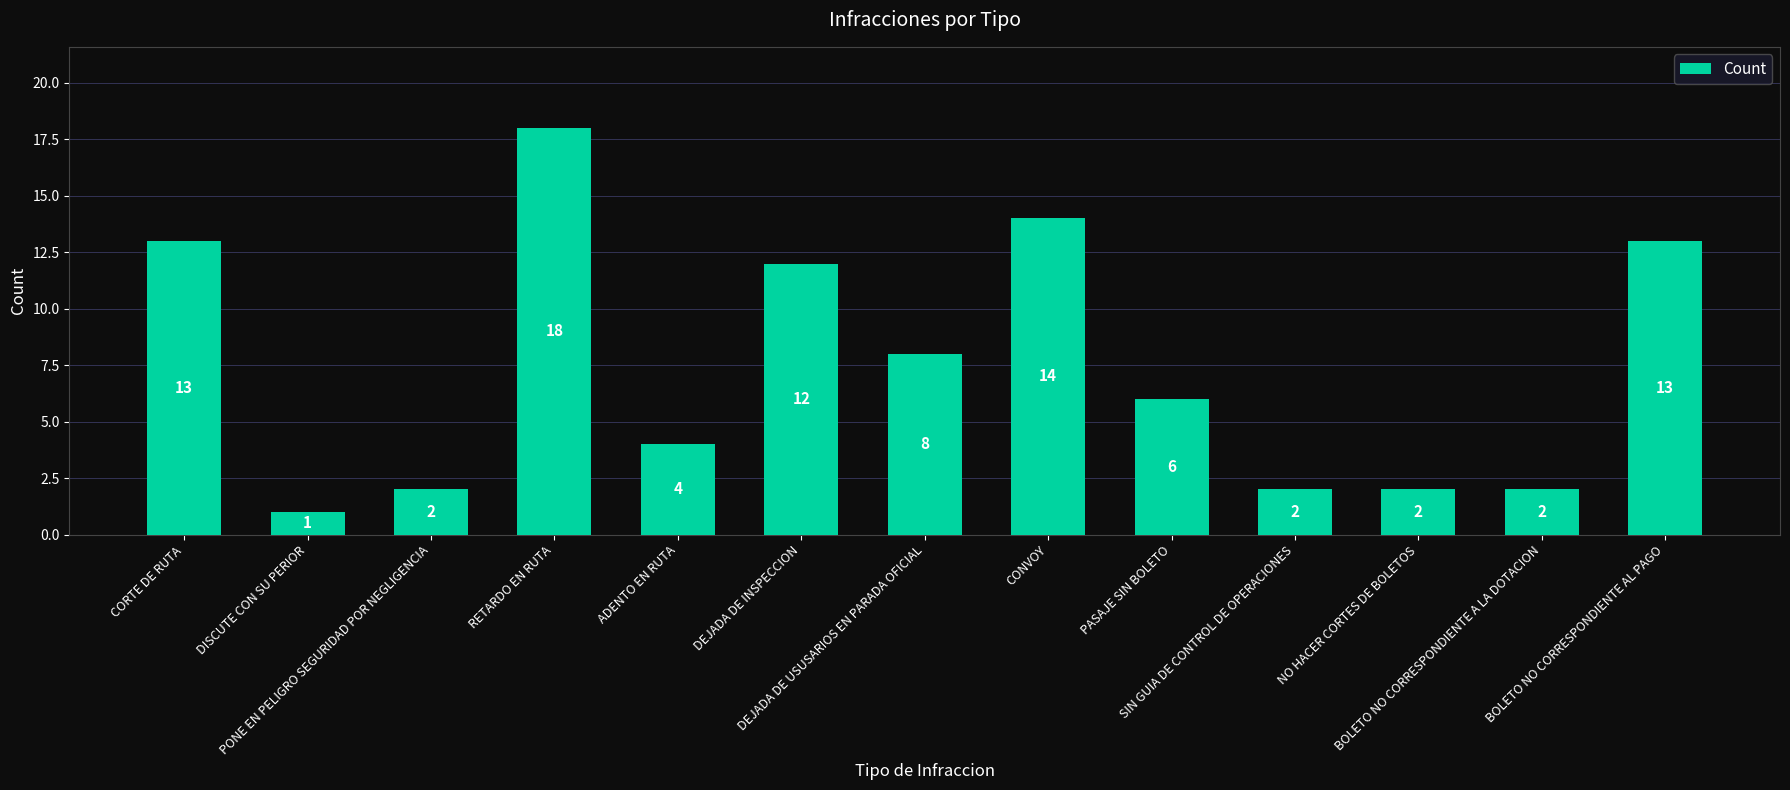

What is the difference between the maximum and second lowest values?

16